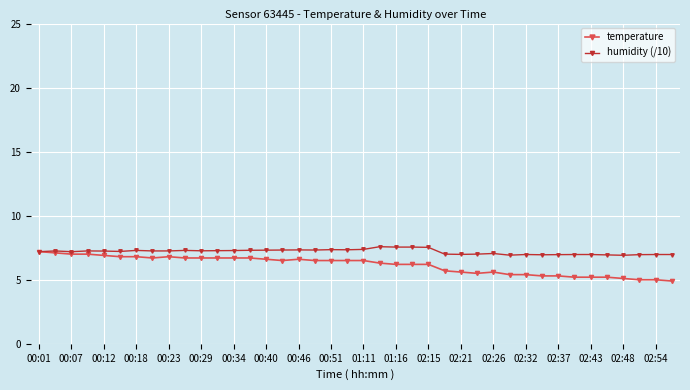

Which series has the largest total across all categories?

humidity (/10)